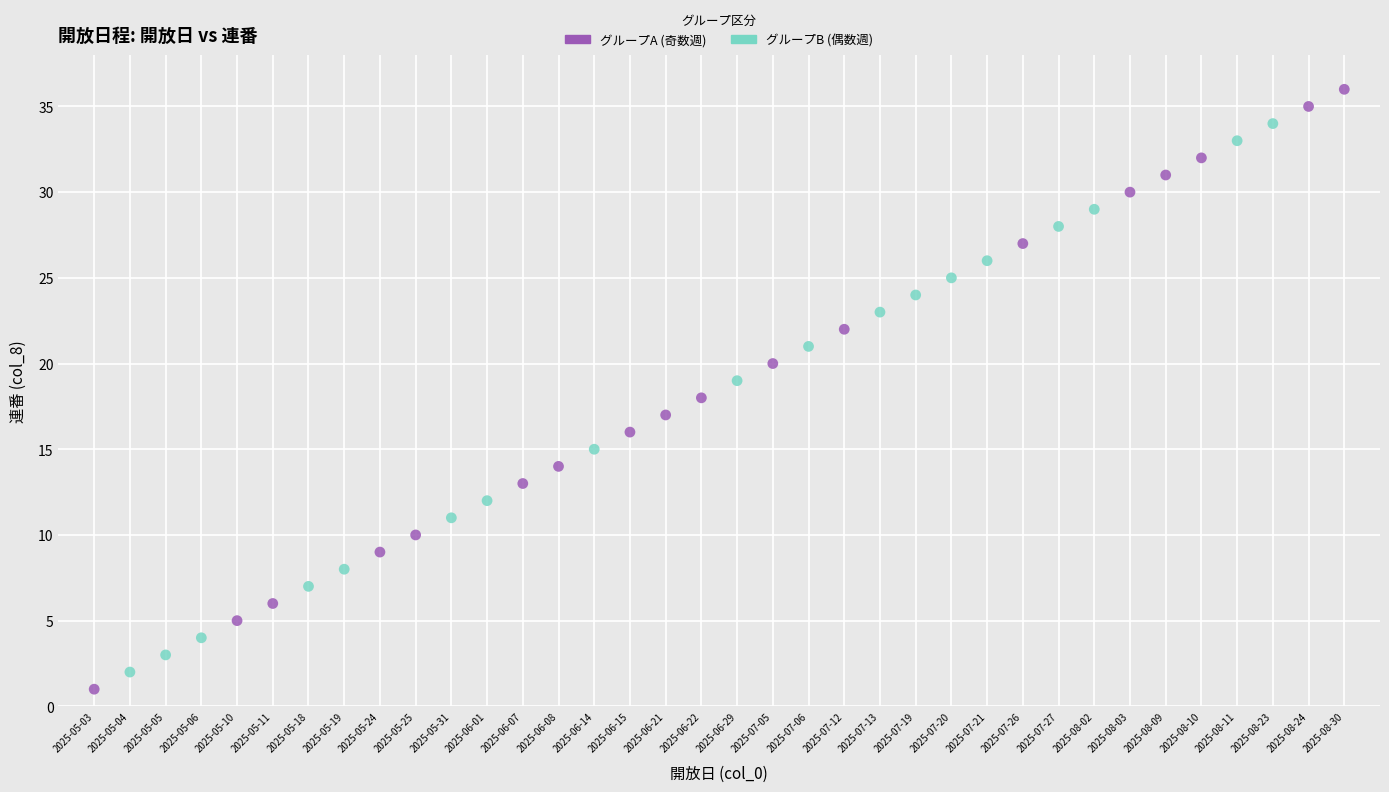

Which series contains the highest Y value?

グループA (奇数週)